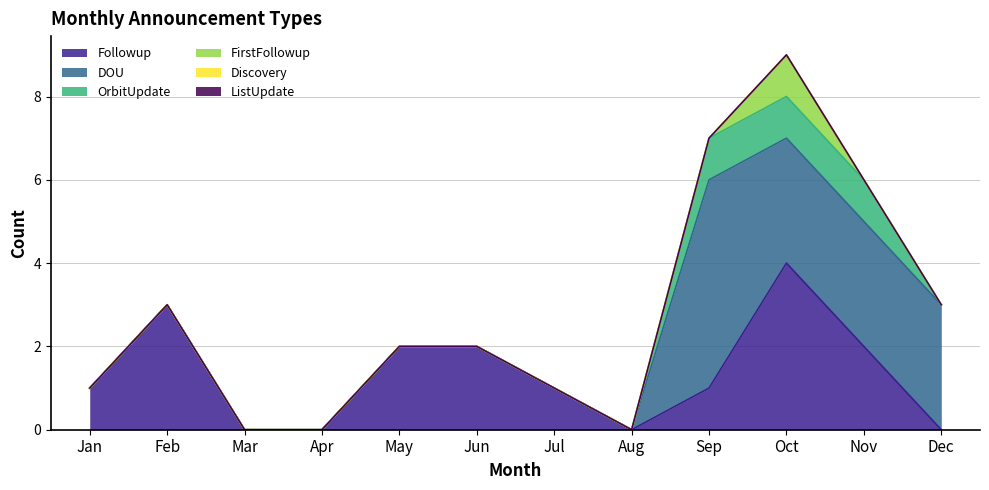

Which has a higher value, Jul or May?

May